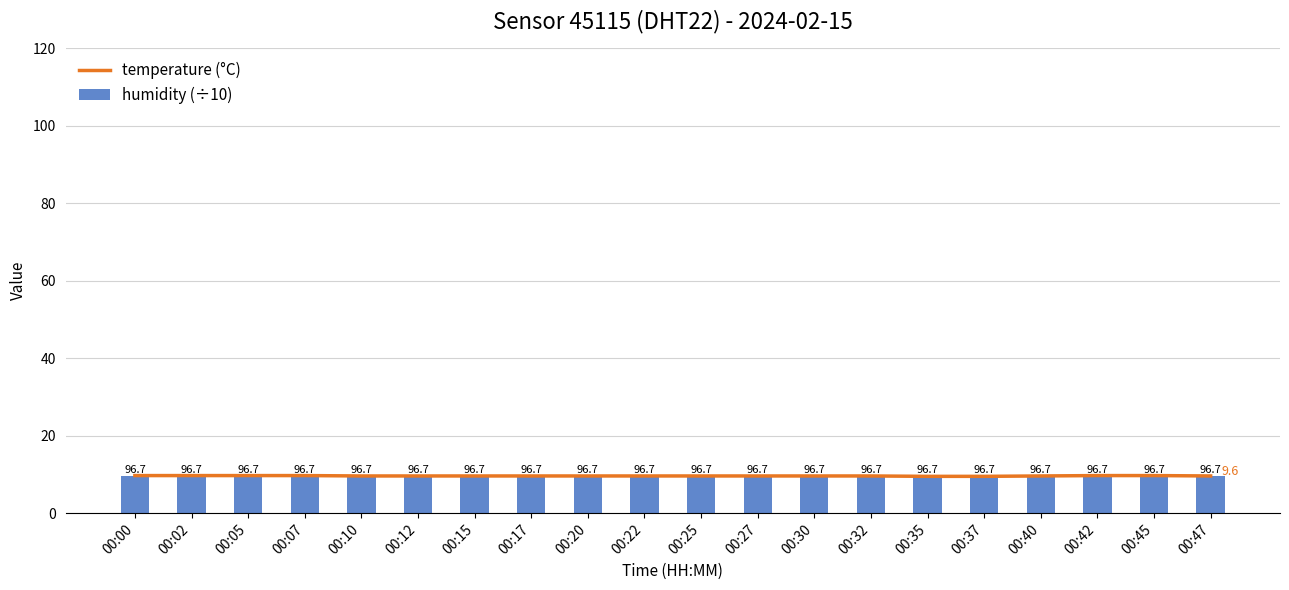

Which series has the largest total across all categories?

humidity (÷10)